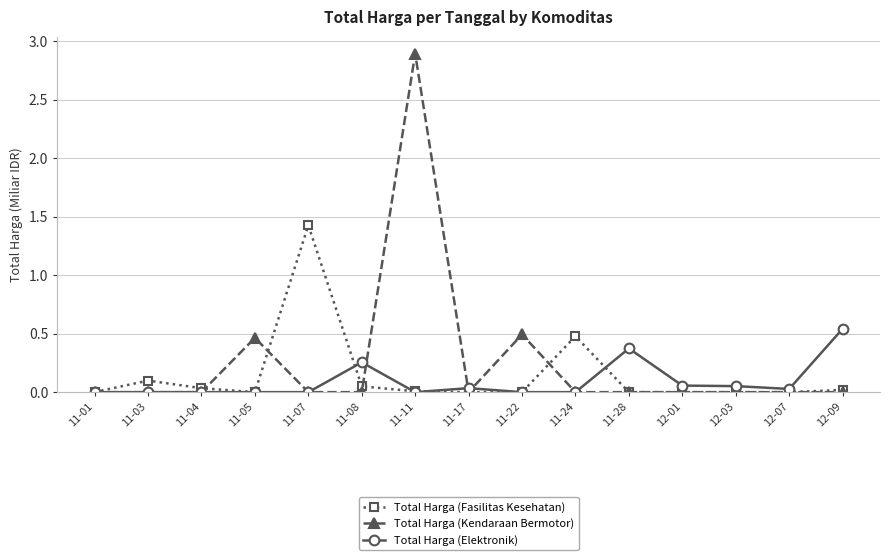

List the series in order of their overall mean, lowest first.

Total Harga (Elektronik), Total Harga (Fasilitas Kesehatan), Total Harga (Kendaraan Bermotor)